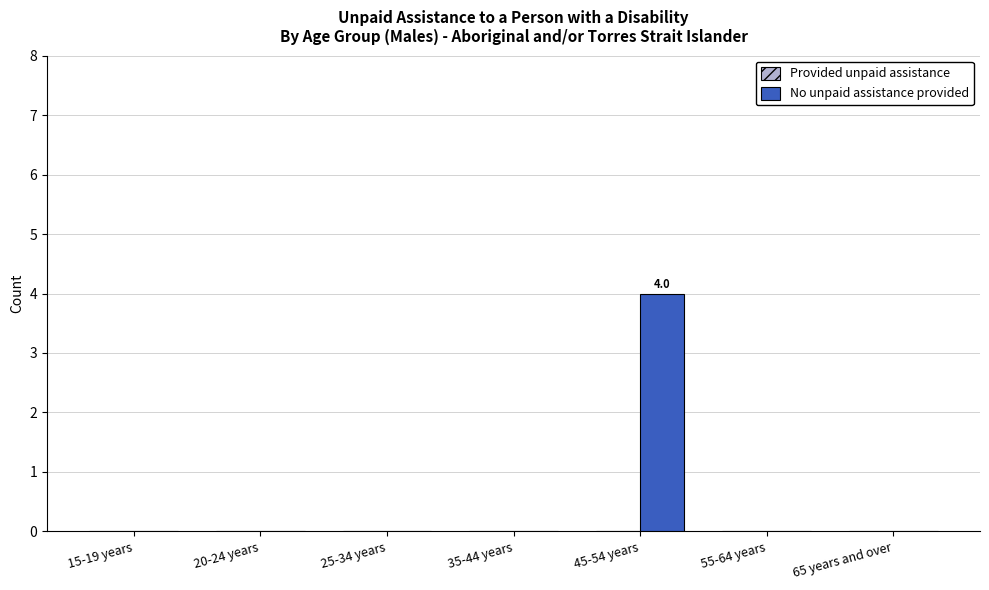

Which label corresponds to the largest value in the chart?

45-54 years